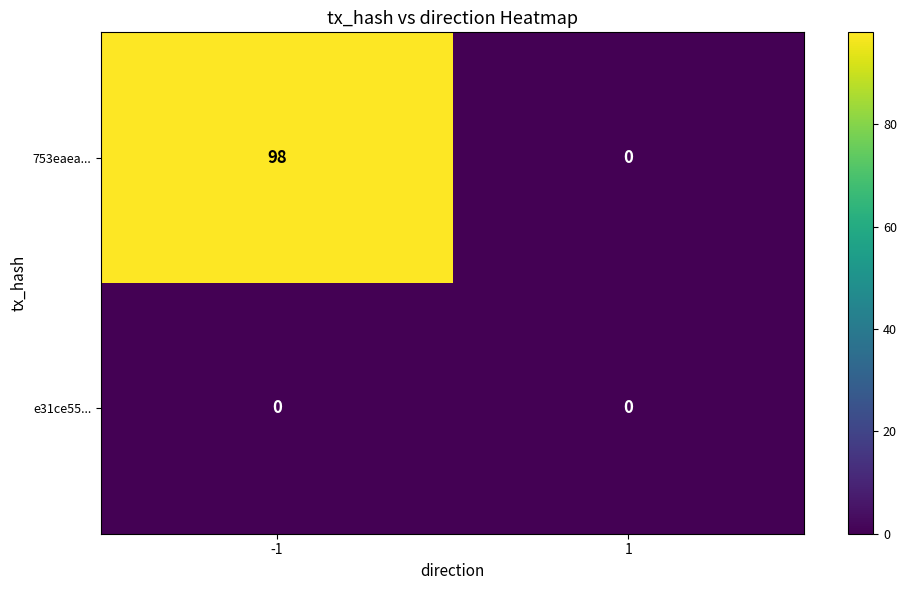

What is the total value across all series at -1?

98